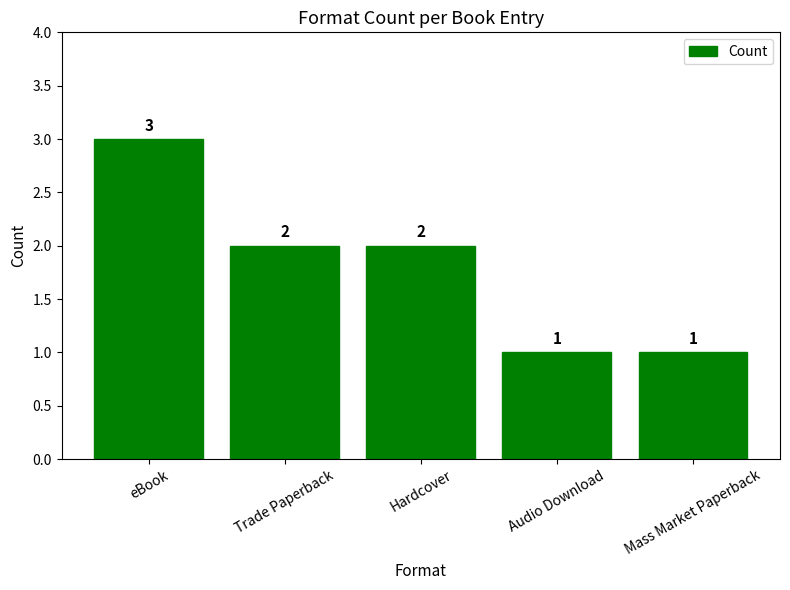

What is the ratio of the value at Mass Market Paperback to the value at Trade Paperback?

0.5